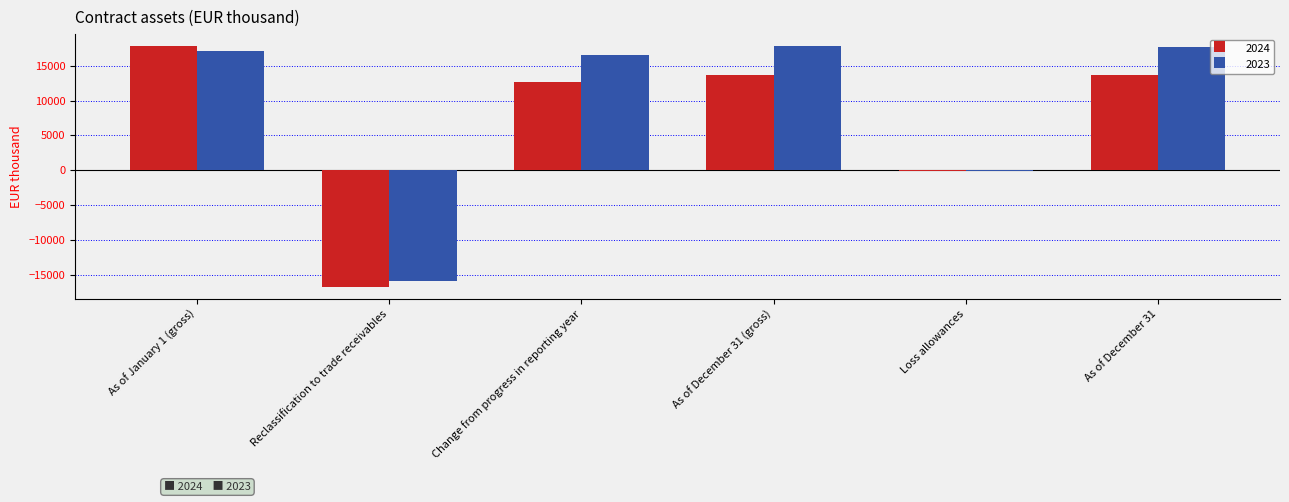

How many groups of bars are there?

6